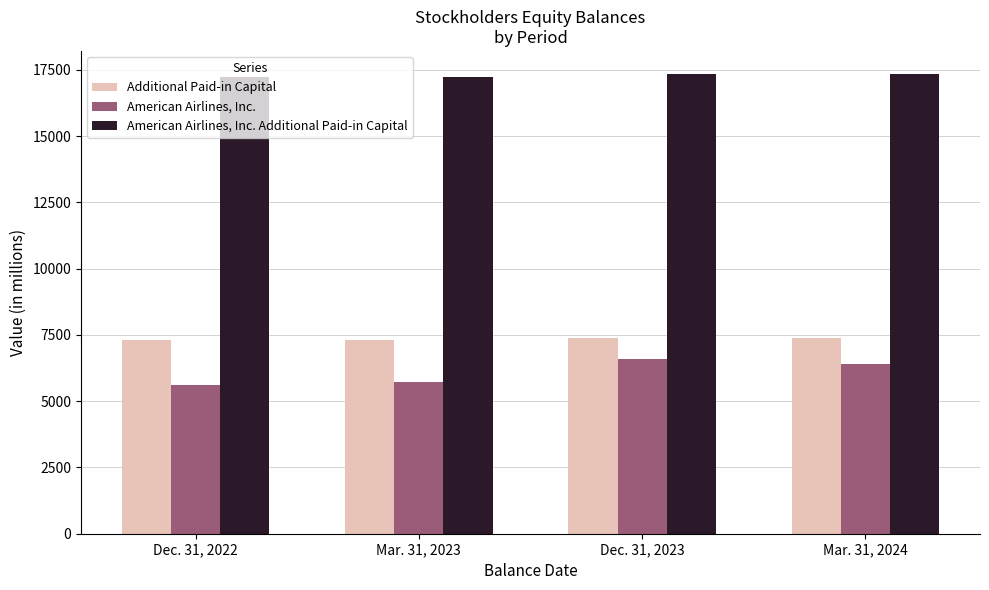

What is the maximum value shown in the chart?

17343